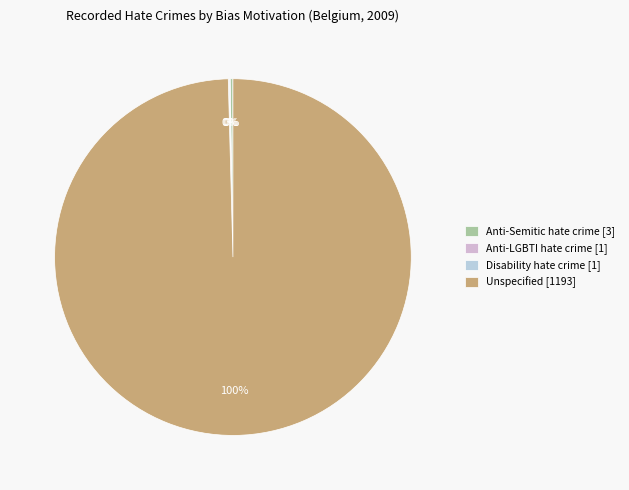

To the nearest percent, what percentage of the pie is Unspecified?

100%